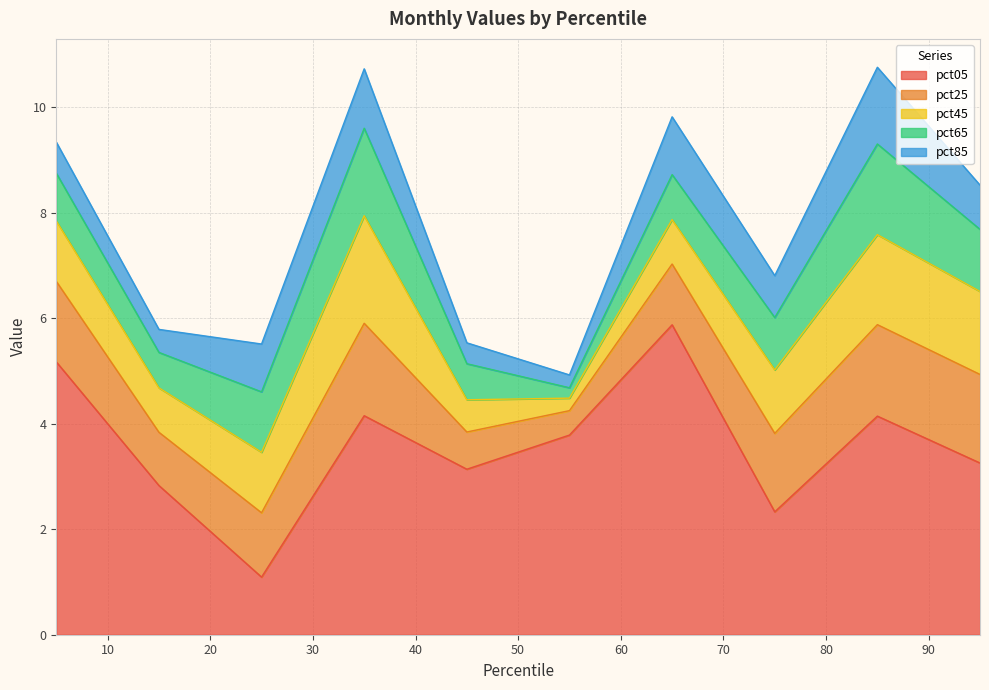

The pct25 series shows 0.8 at pct55. True or false?

False